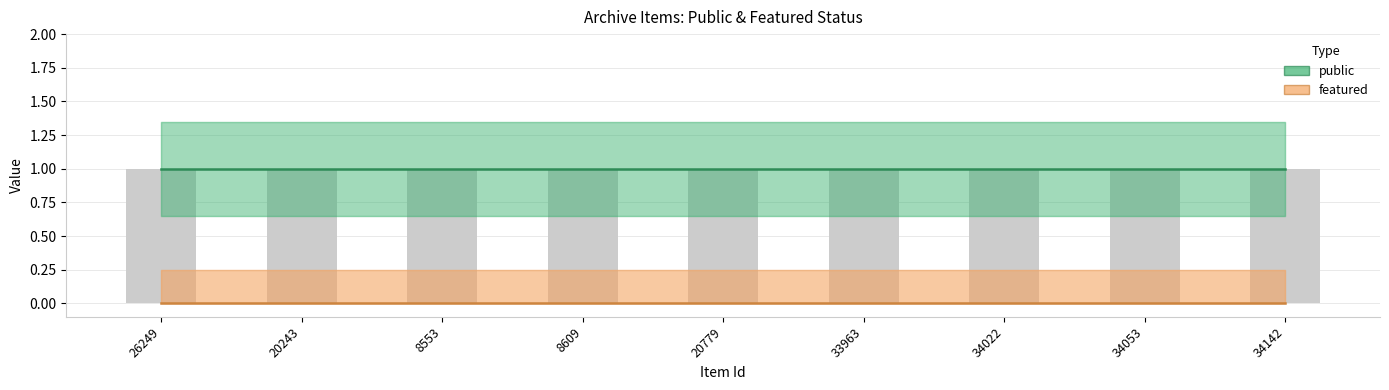

What position from the right is 26249?

9